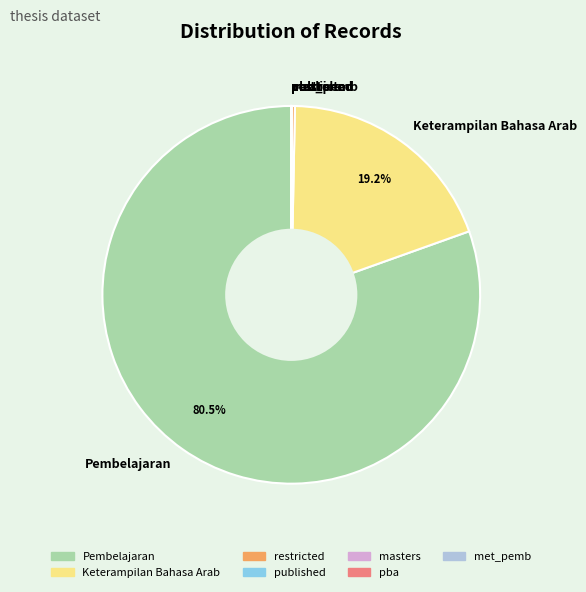

Which slice is the largest?

Pembelajaran